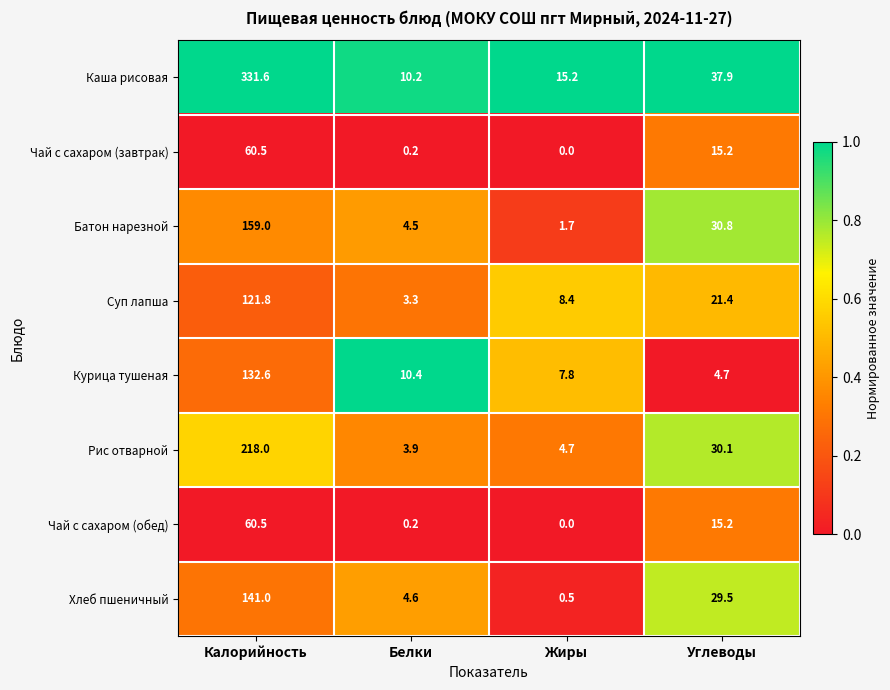

Which series has the widest spread of values?

Каша рисовая